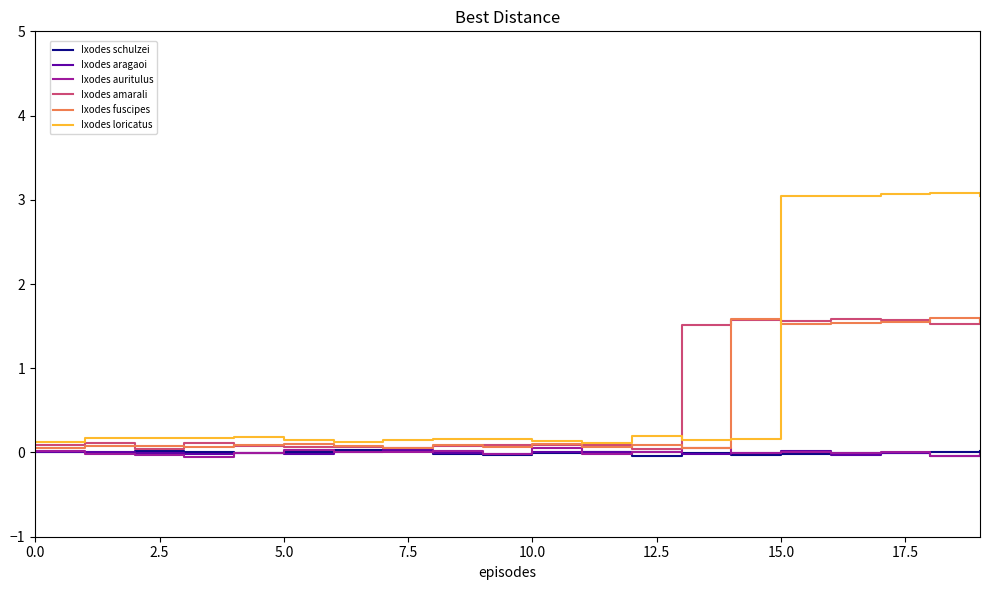

At which label is Ixodes schulzei closest to 0?

11